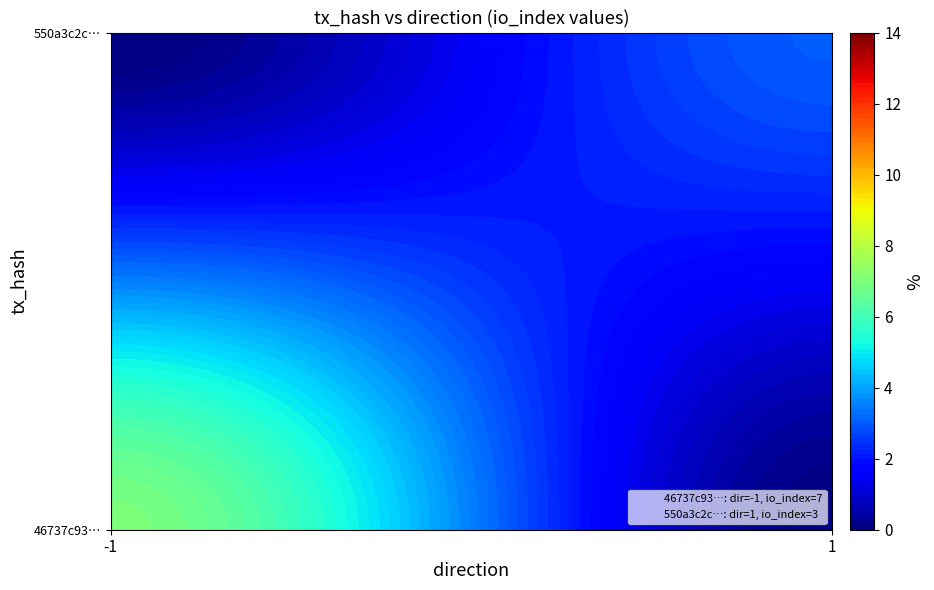

List the series in order of their peak value, highest first.

46737c93b044af47ec17cdd8c59090f27d4aceb, 550a3c2c1dca6b428160c0c435be13a0cccce05